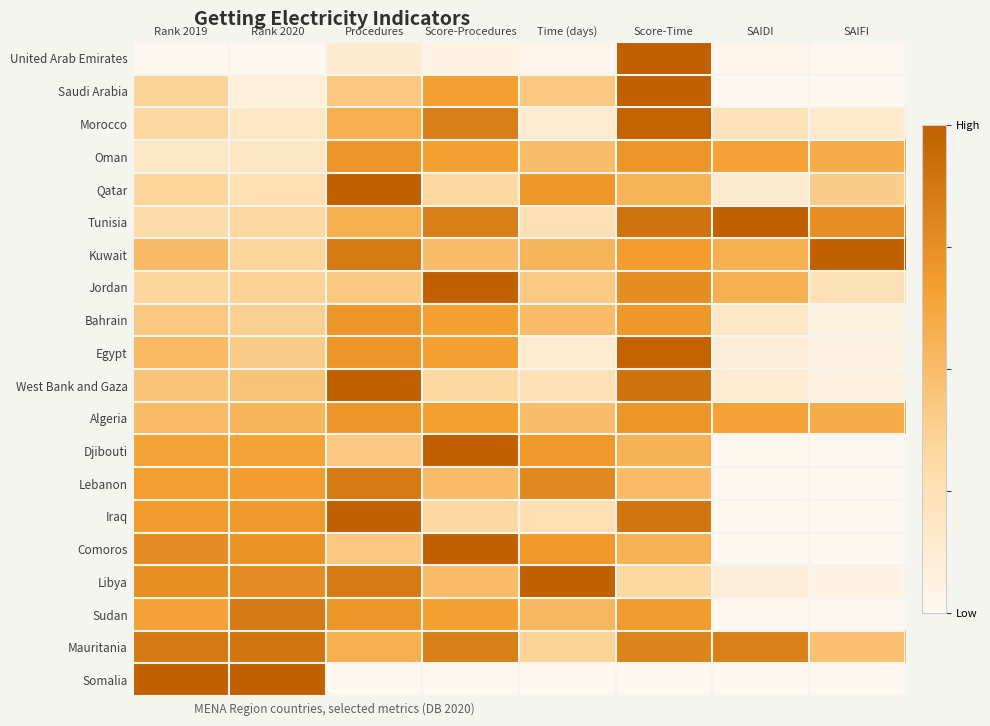

Rank the series at Score-Procedures from lowest to highest value.

Somalia, United Arab Emirates, Qatar, West Bank and Gaza, Iraq, Kuwait, Lebanon, Libya, Saudi Arabia, Oman, Bahrain, Egypt, Algeria, Sudan, Morocco, Tunisia, Mauritania, Jordan, Djibouti, Comoros